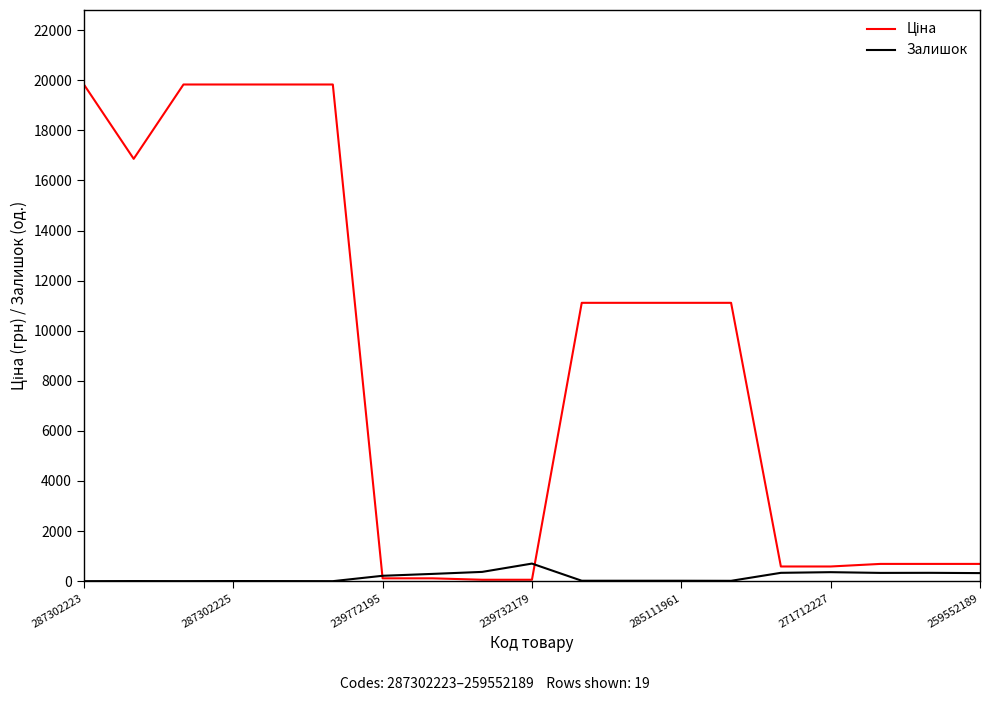

What is the greatest value displayed?

19831.1